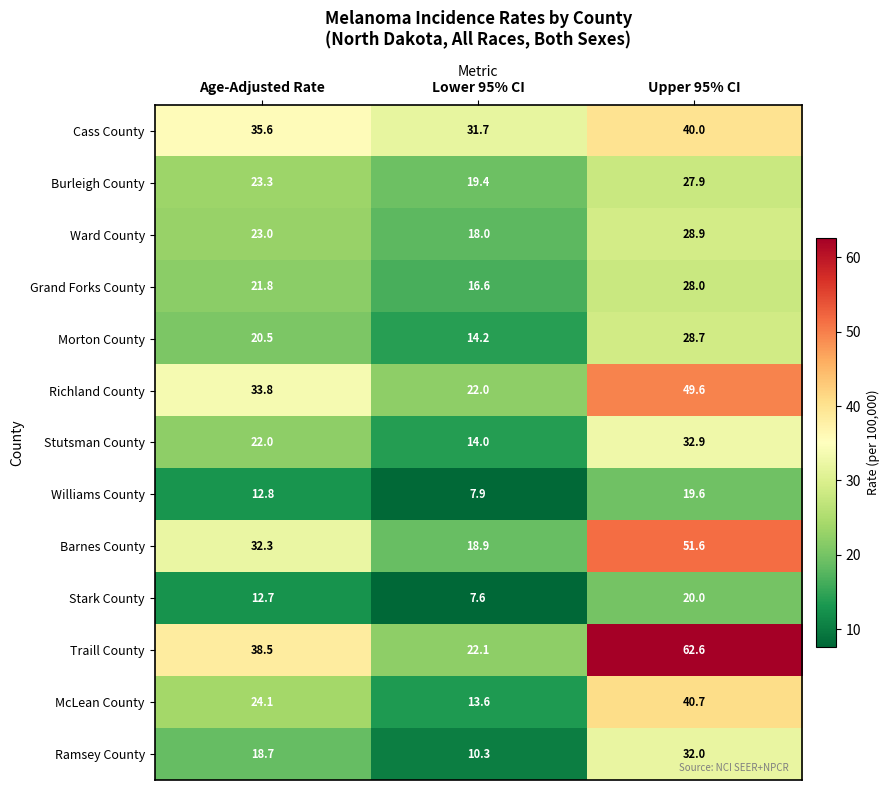

How many values in the Barnes County series exceed 32?

2